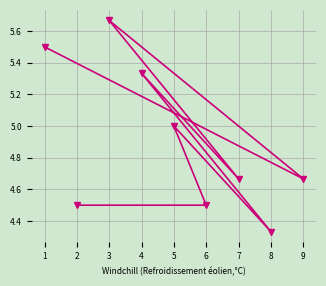

What is the approximate value at 1?

5.5